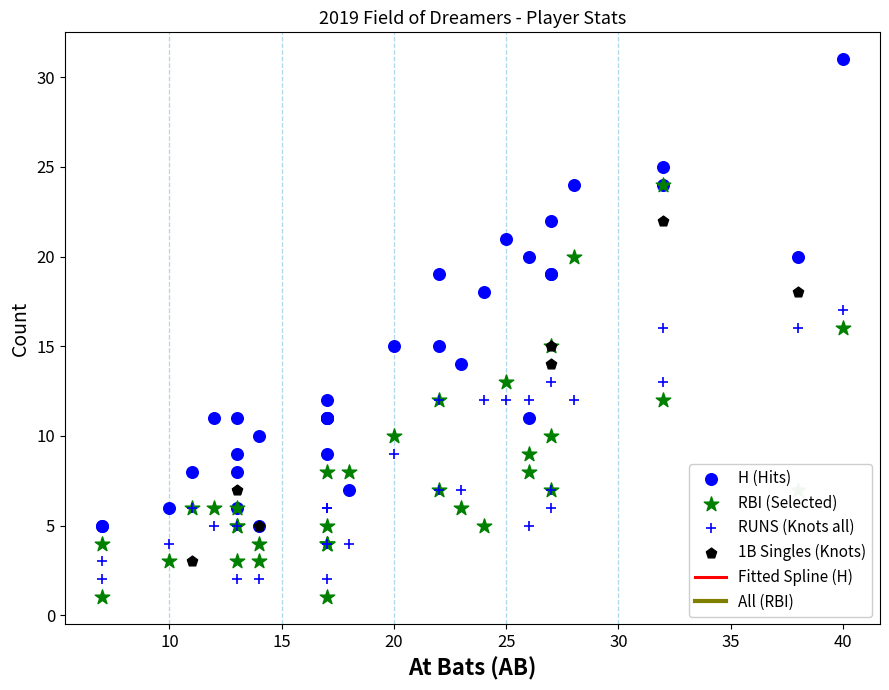

At how many categories does at least one series exceed 29?

1